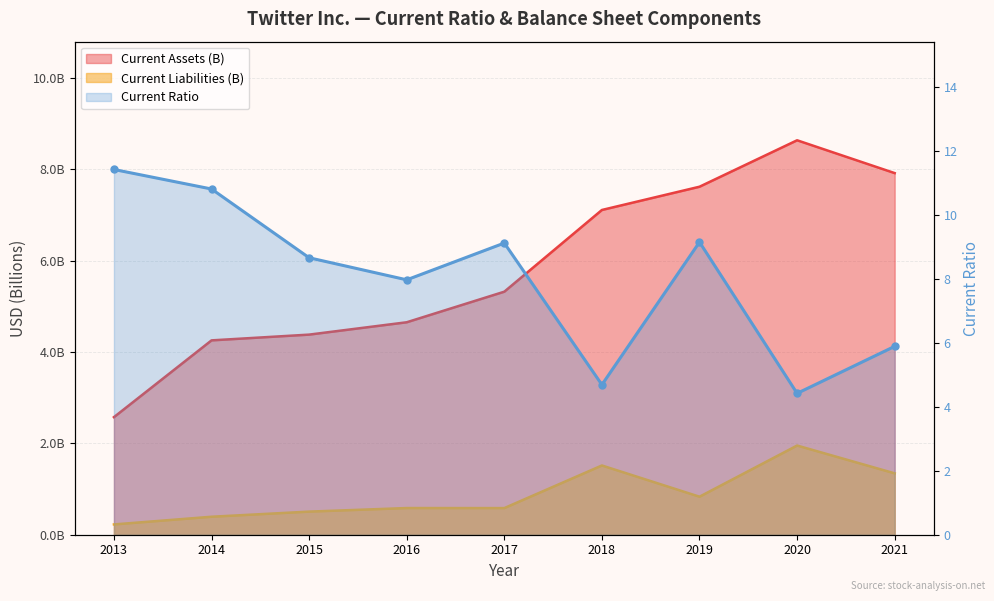

The value at 2020 is 4.4. True or false?

True